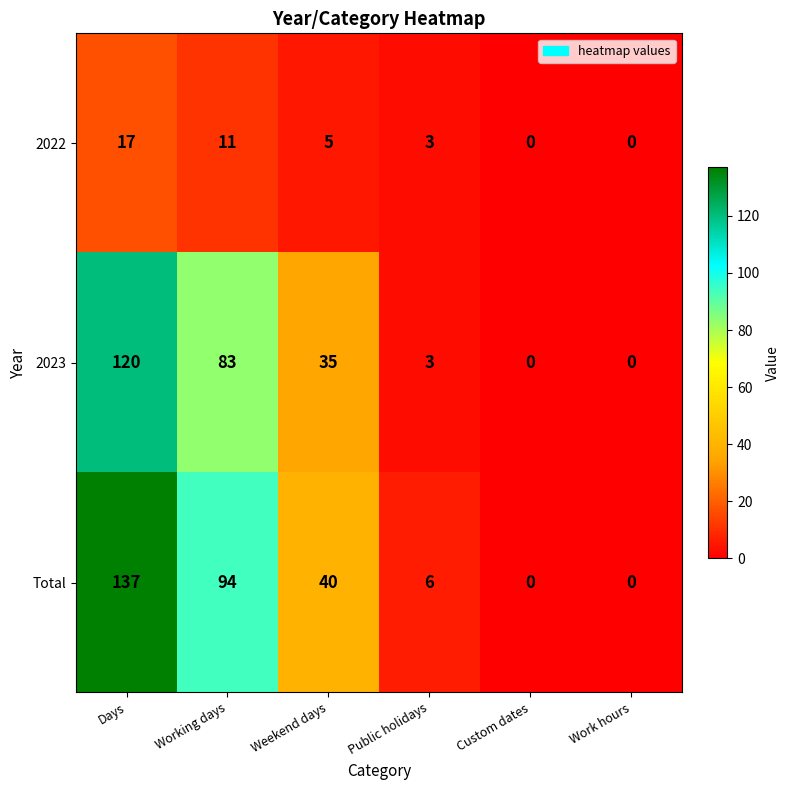

At Working days, list the series in order from largest to smallest.

Total, 2023, 2022